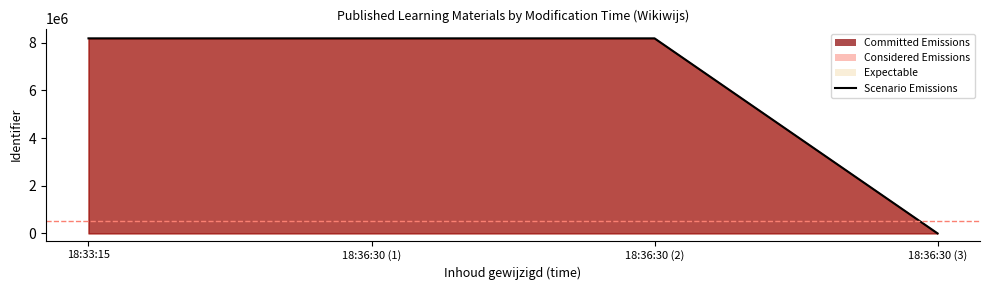

What is the label of the 4th point from the left?

18:36:30 (3)